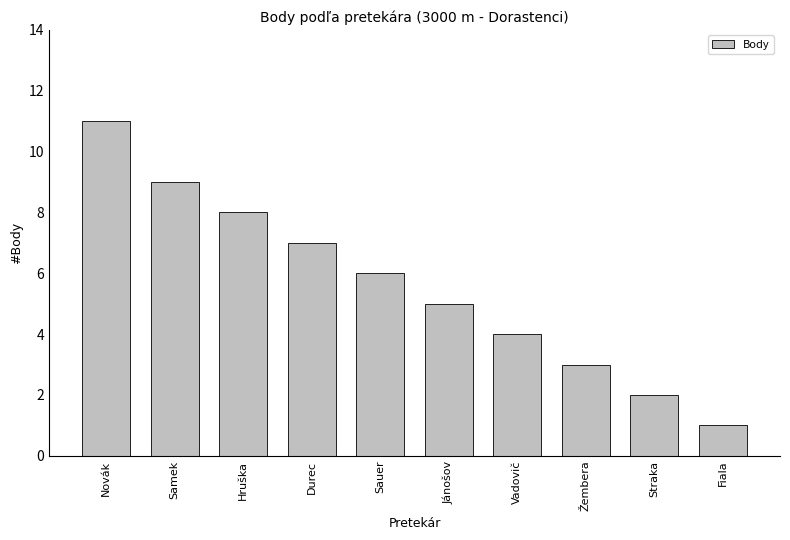

What is the label of the 10th bar from the right?

Novák